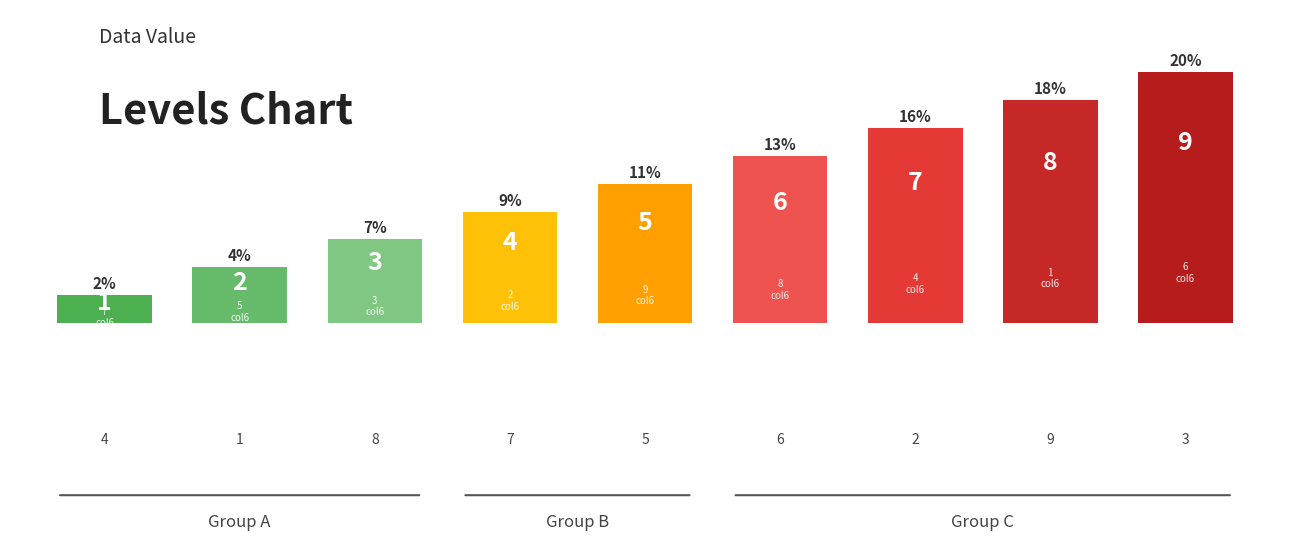

What is the average value?

5